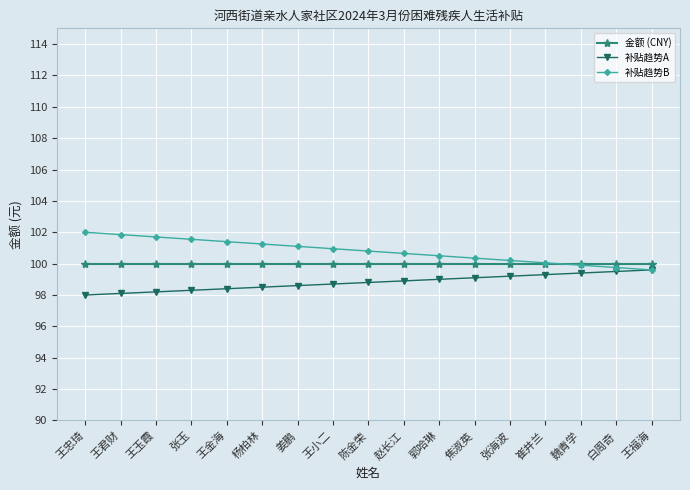

Is the value of 补贴趋势B at 姜鹏 greater than the value of 补贴趋势A at 白周奇?

Yes